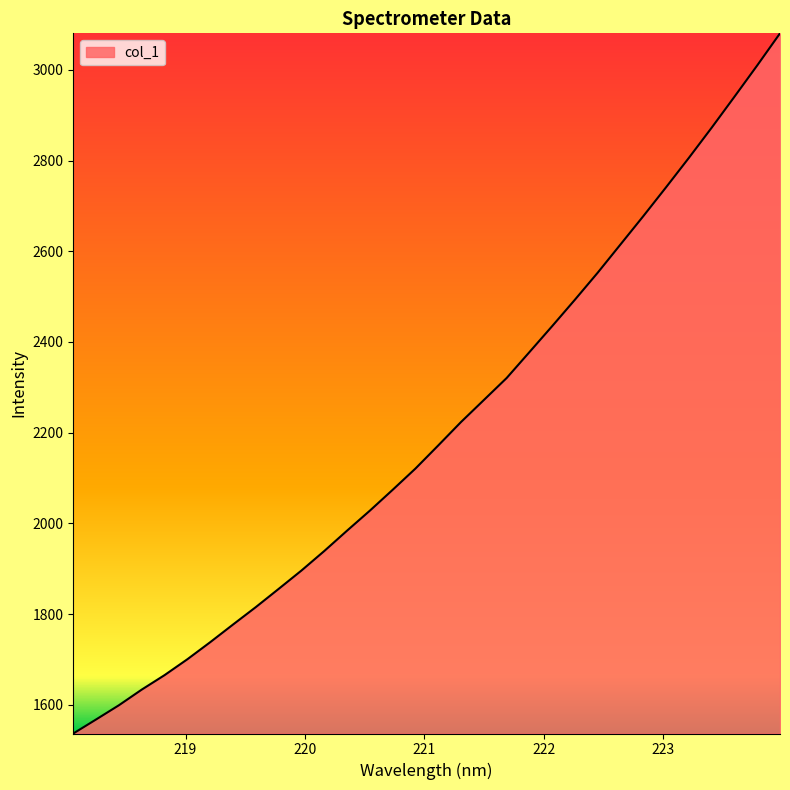

What is the minimum value shown in the chart?

1536.9